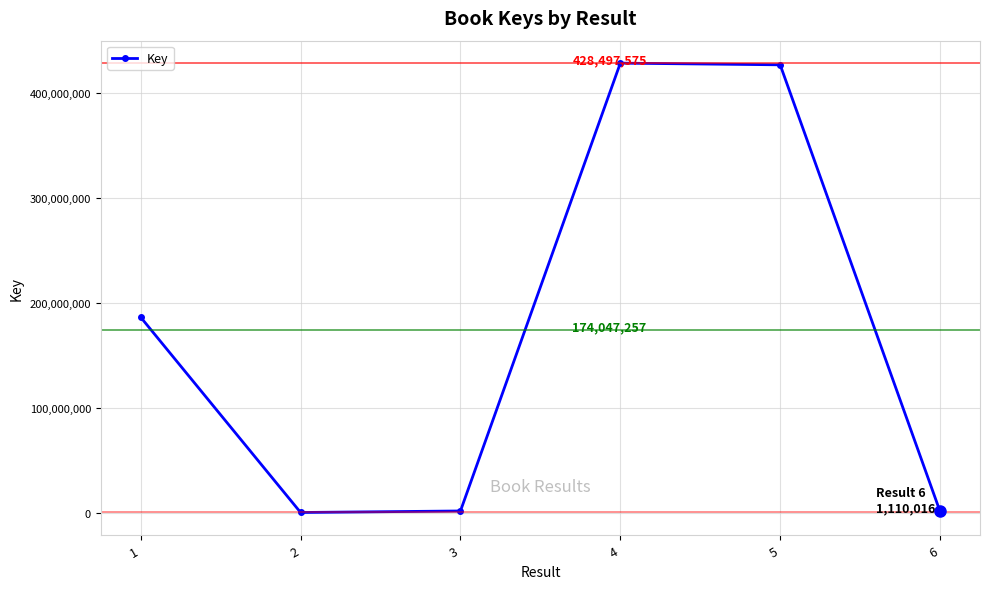

What is the difference between the maximum and minimum values?

428421124